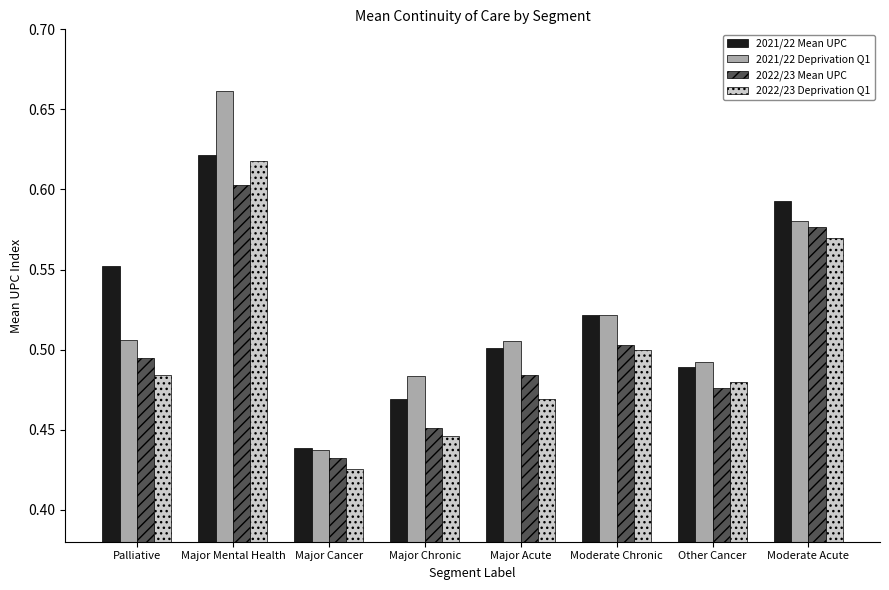

What position from the right is Major Acute?

4